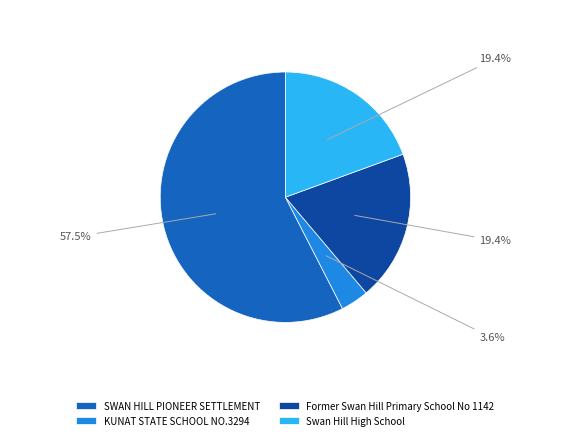

To the nearest percent, what percentage of the pie is KUNAT STATE SCHOOL NO.3294?

4%